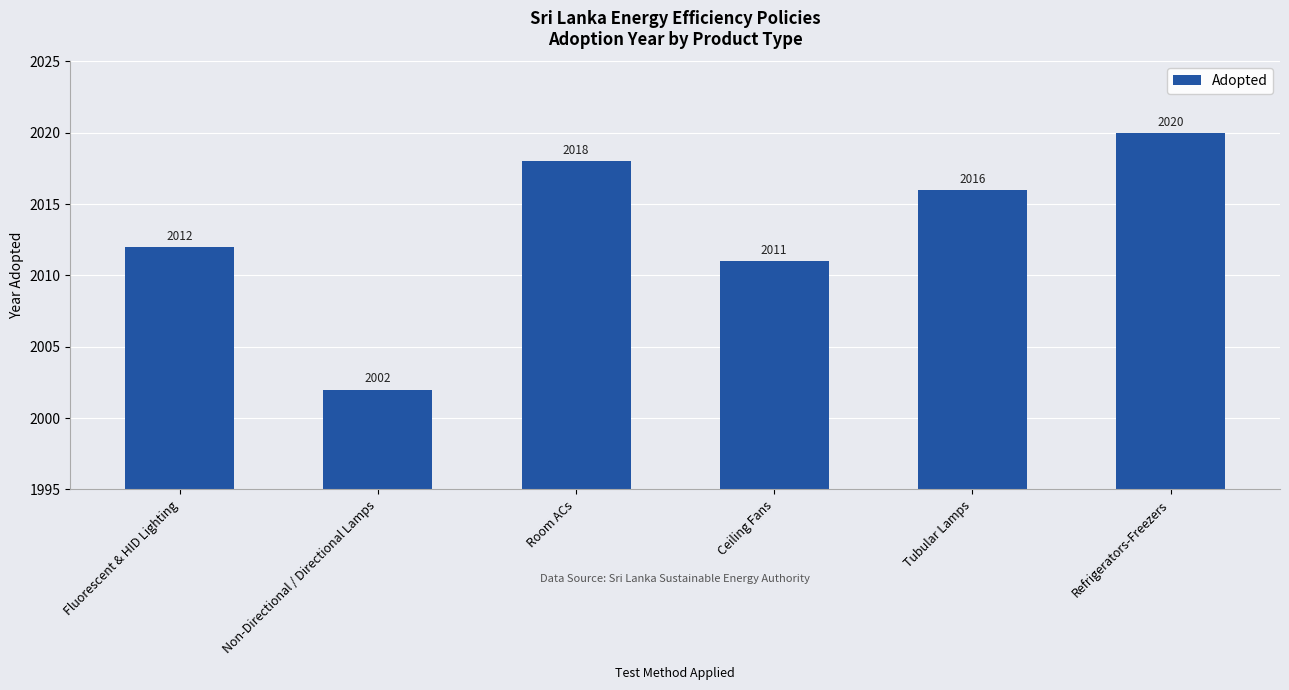

At which label is the value closest to 2011?

Ceiling Fans